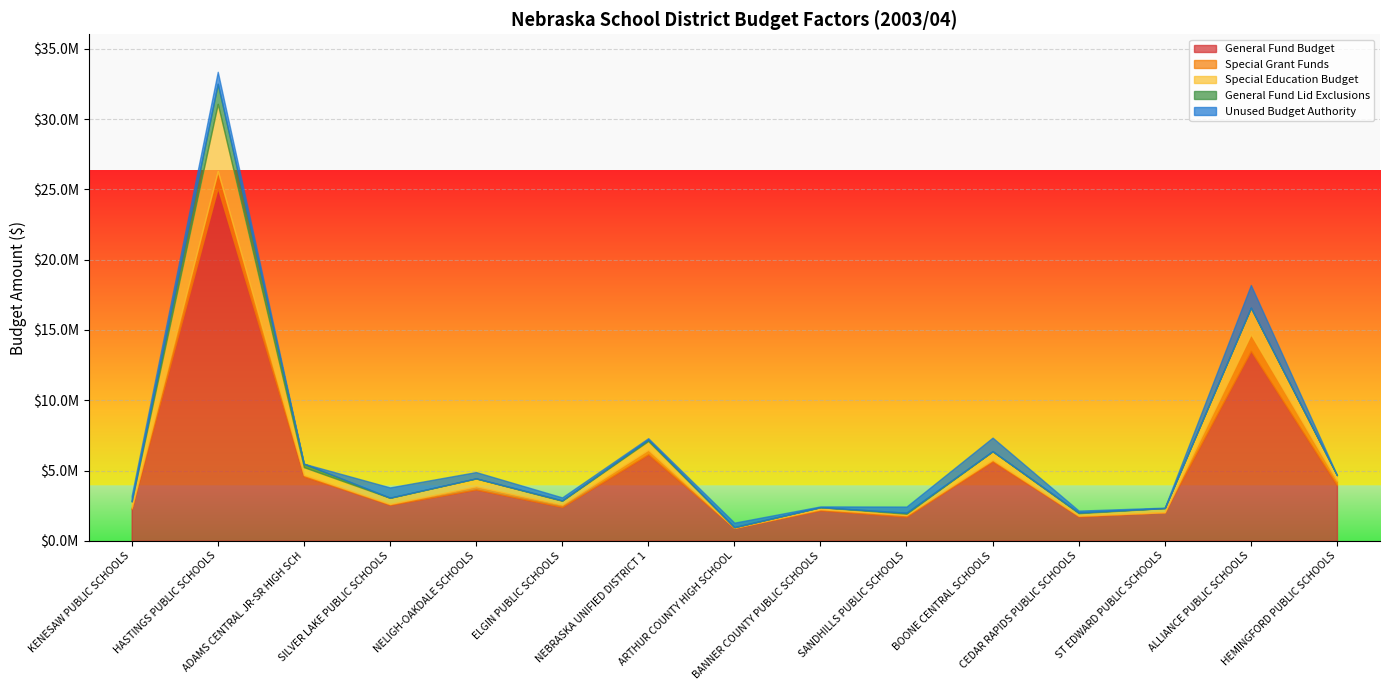

At which category is the sum across all series the highest?

HASTINGS PUBLIC SCHOOLS